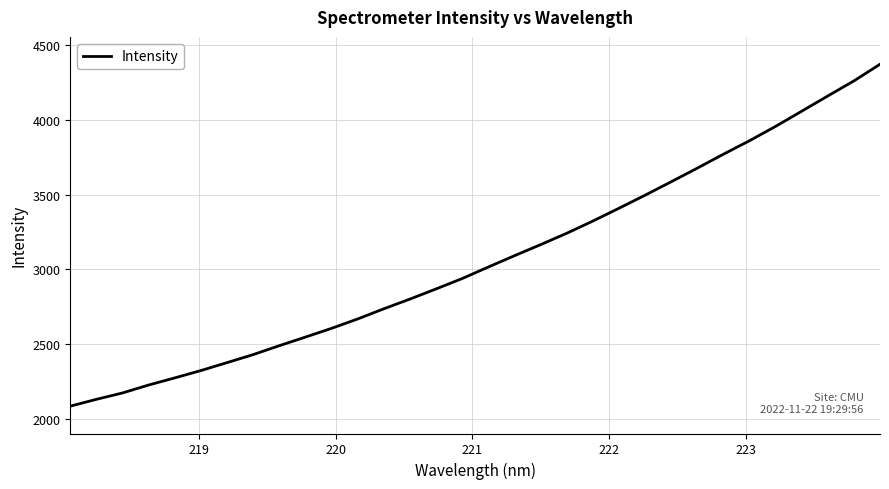

True or false: there are more than 1 points higher than both neighbors.

False